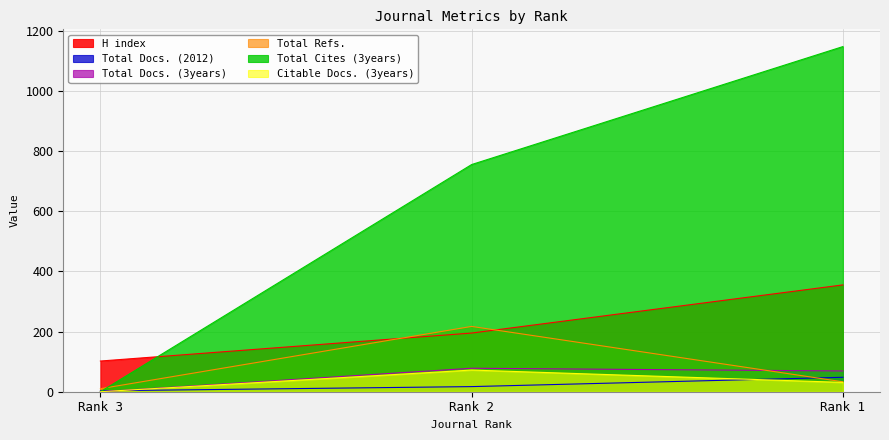

At which category does the chart reach its minimum across all series?

Rank 3